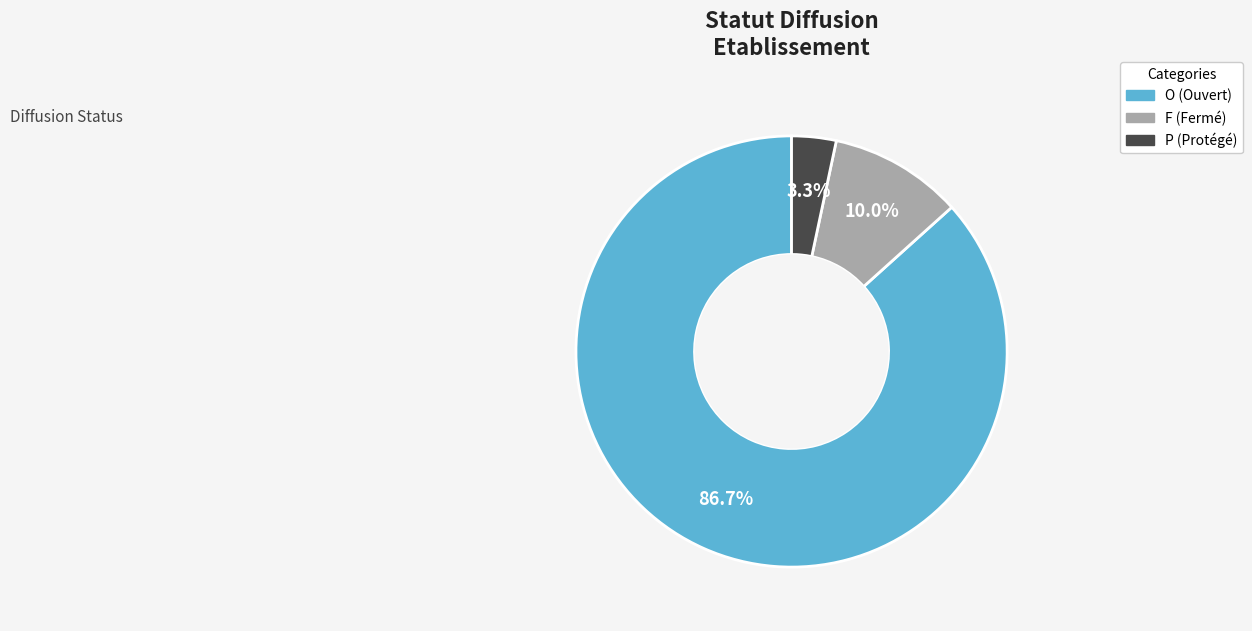

The P slice represents 3% of the pie. True or false?

True